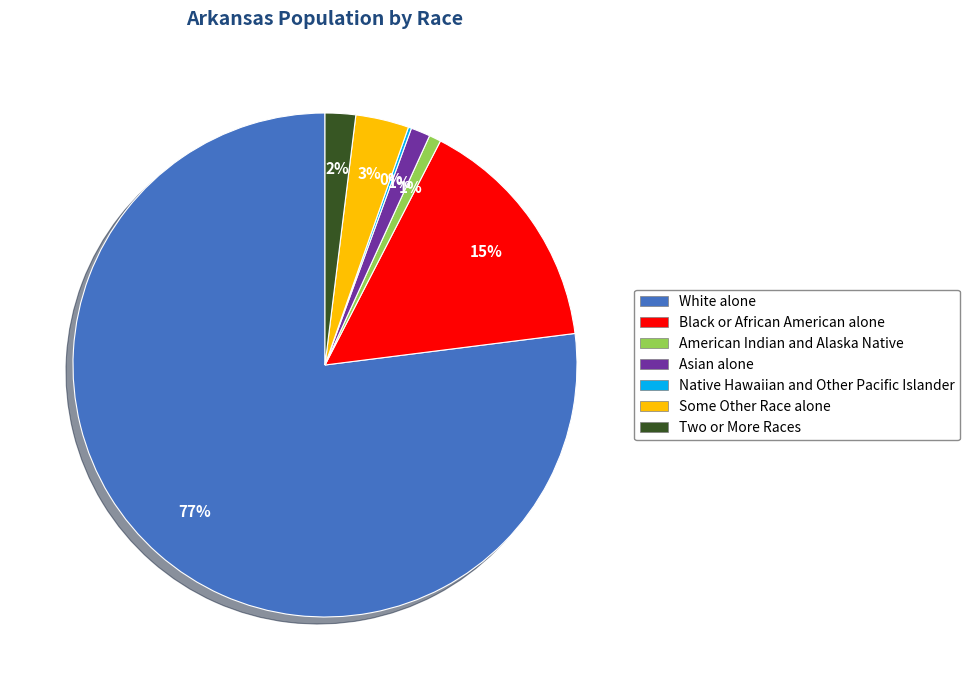

Which category has the biggest portion of the pie?

White alone